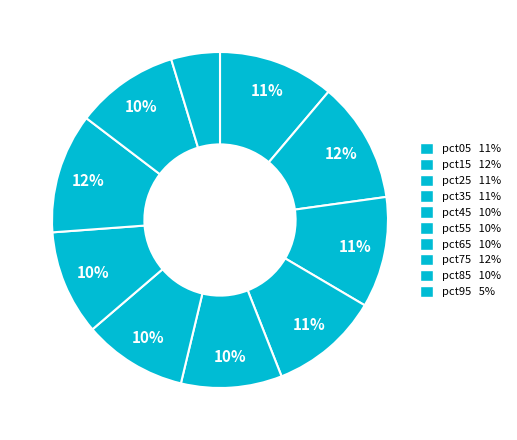

How much of the chart is everything except pct85?

90.0%